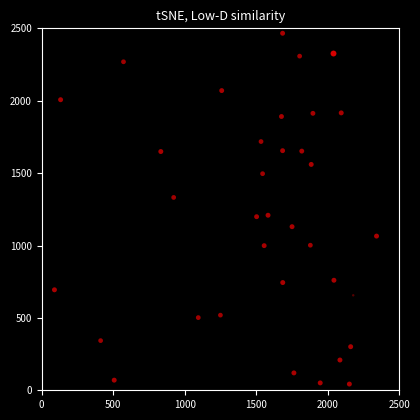

The value at 29 is 2007. True or false?

True